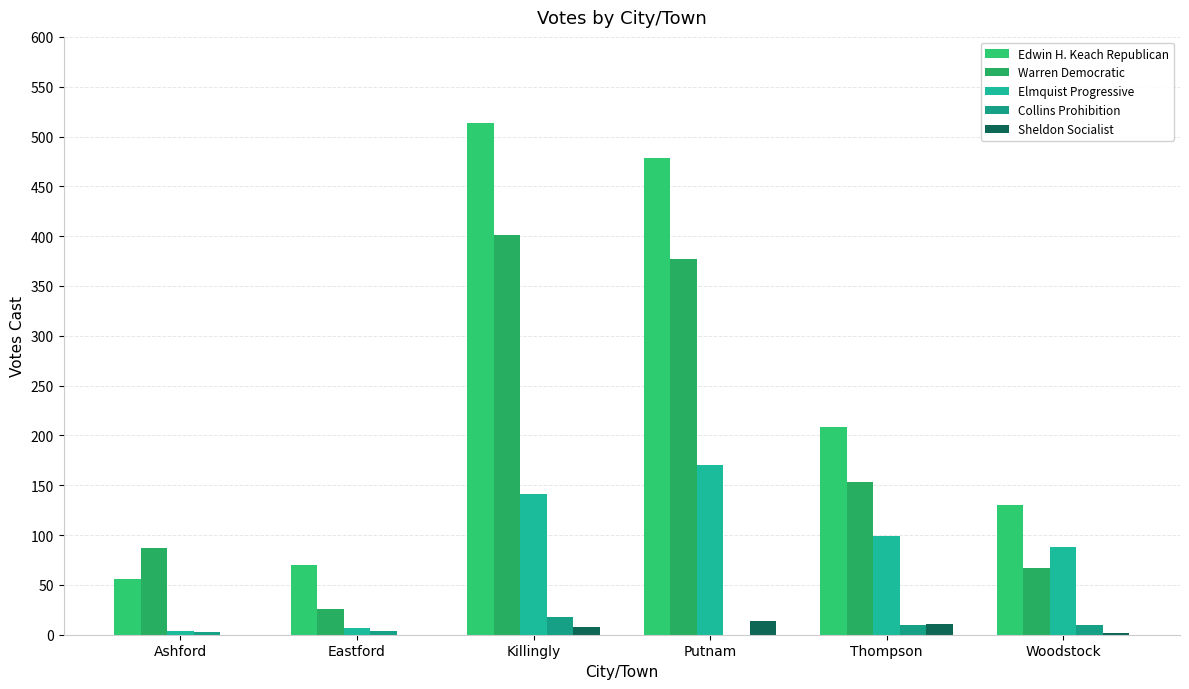

How many groups of bars are there?

6